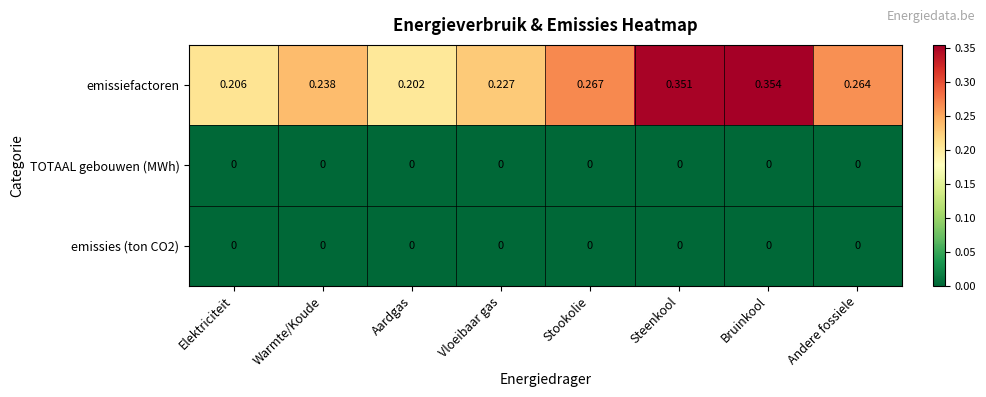

How many categories are shown in the chart?

8